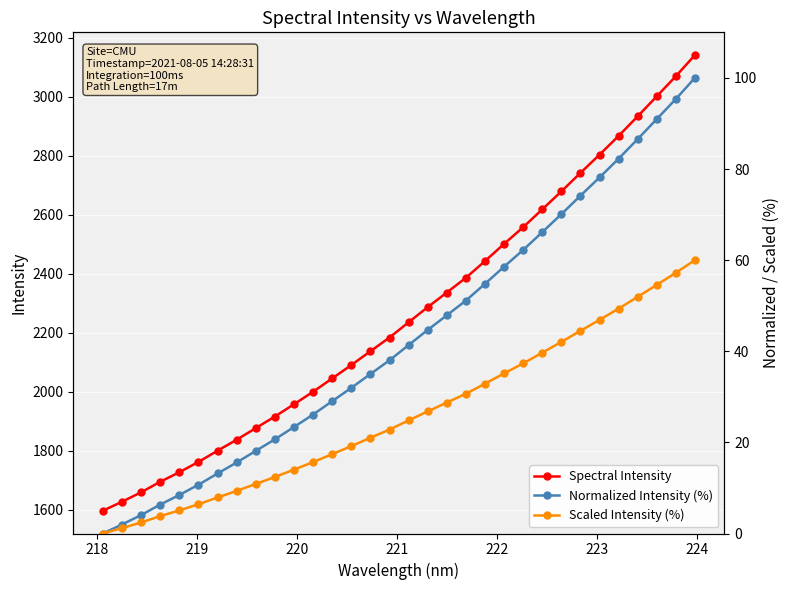

The Normalized Intensity (%) series shows 34.4 at 26. True or false?

False